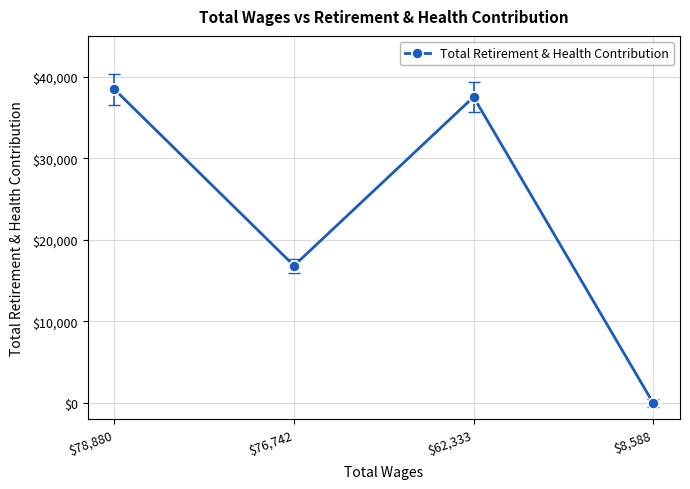

Which has a higher value, $78,880 or $76,742?

$78,880